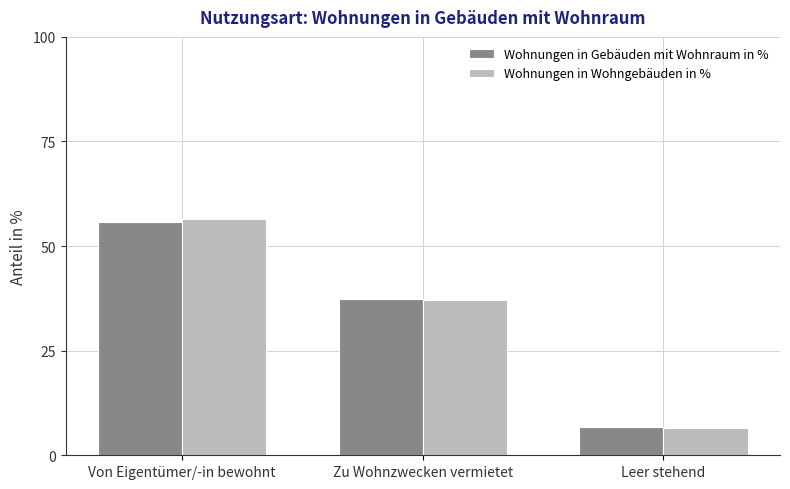

Rank the categories by Wohnungen in Wohngebäuden in % value from lowest to highest.

Leer stehend, Zu Wohnzwecken vermietet, Von Eigentümer/-in bewohnt